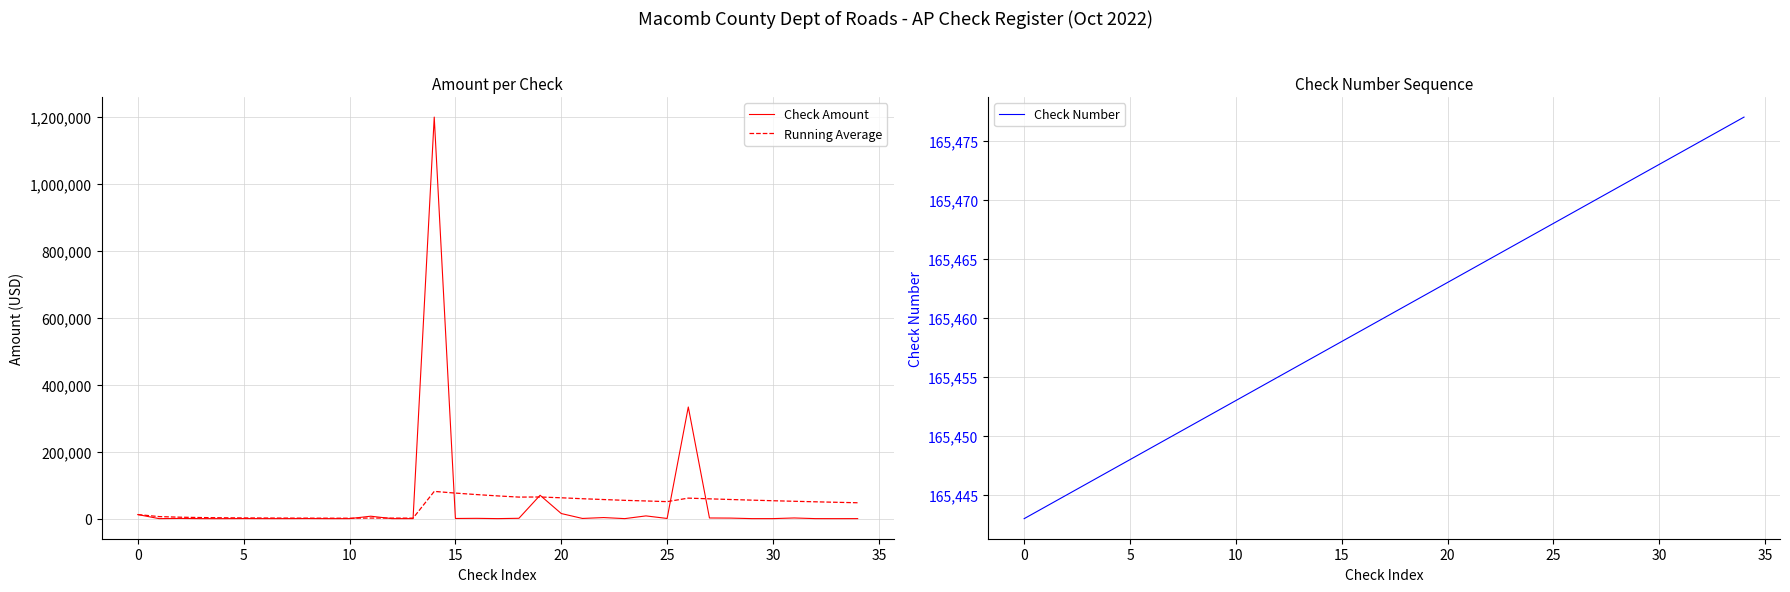

What is the highest value of the Check Number series?

165477